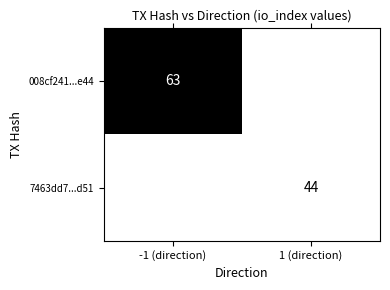

The 7463dd7...d51 series shows 44 at 1 (direction). True or false?

True